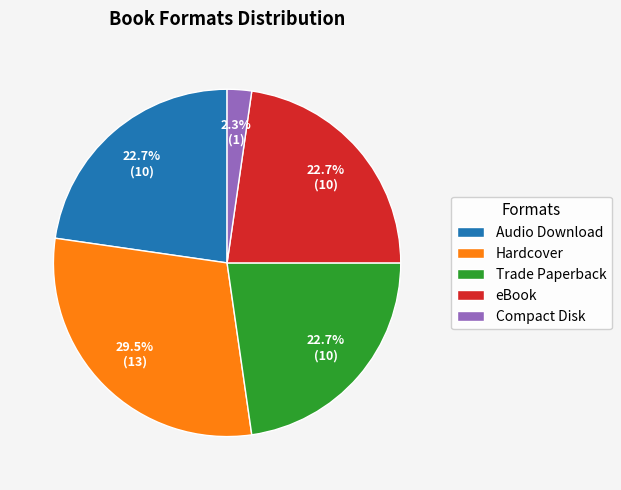

To the nearest percent, what is the difference between the largest and smallest slice percentages?

27%